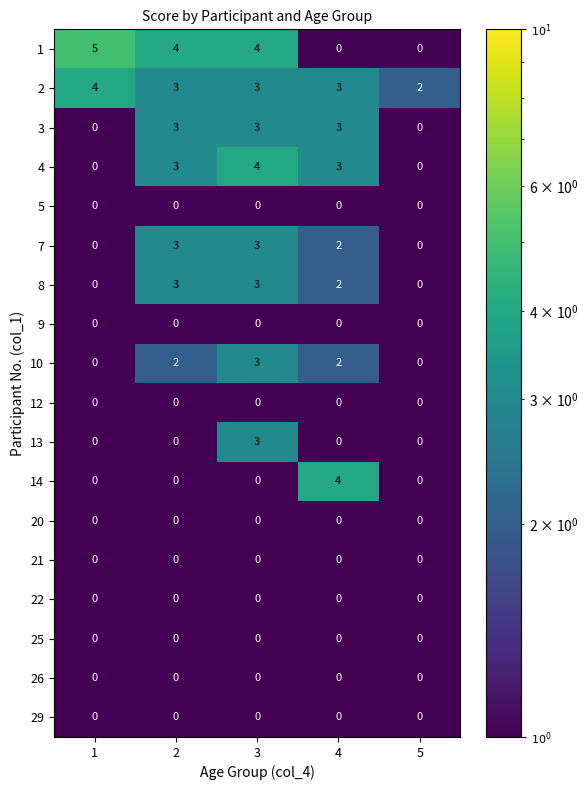

What is the difference between the second highest and second lowest values in the 3 series?

3